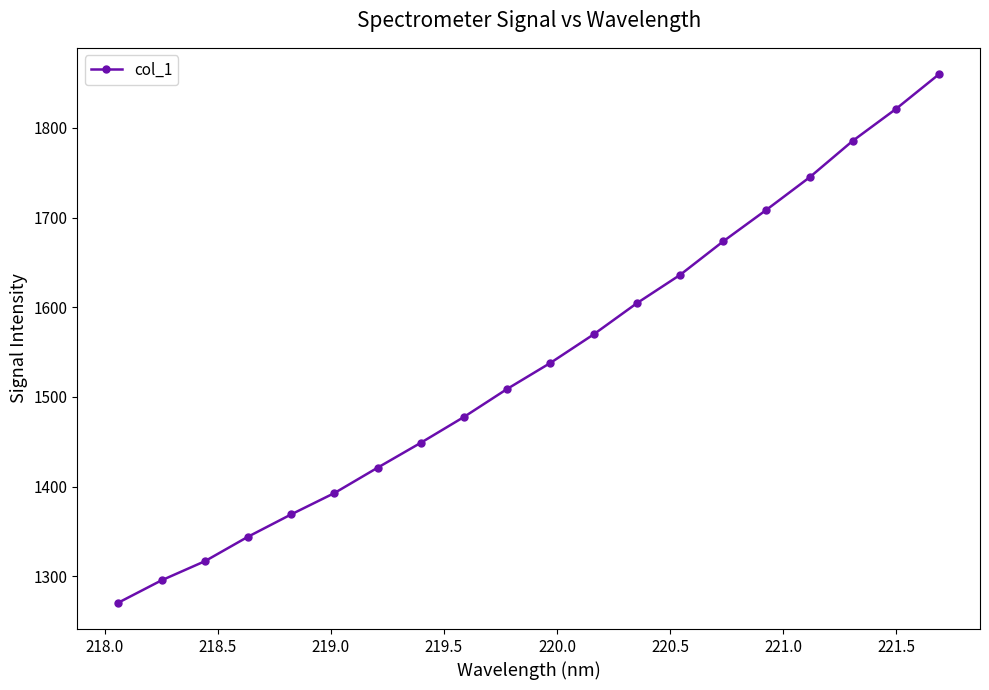

Does the chart display data point markers on the line(s)?

Yes